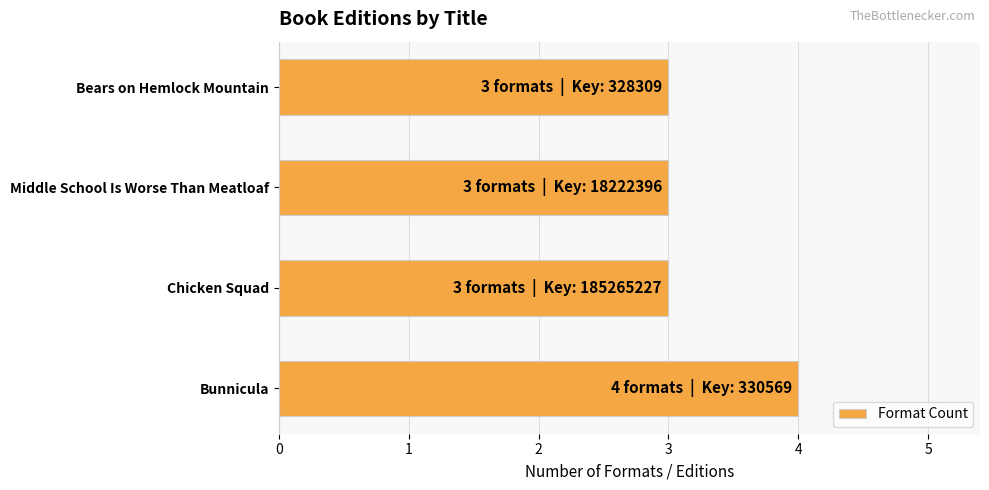

What is the ratio of the value at Middle School Is Worse Than Meatloaf to the value at Bears on Hemlock Mountain?

1.0